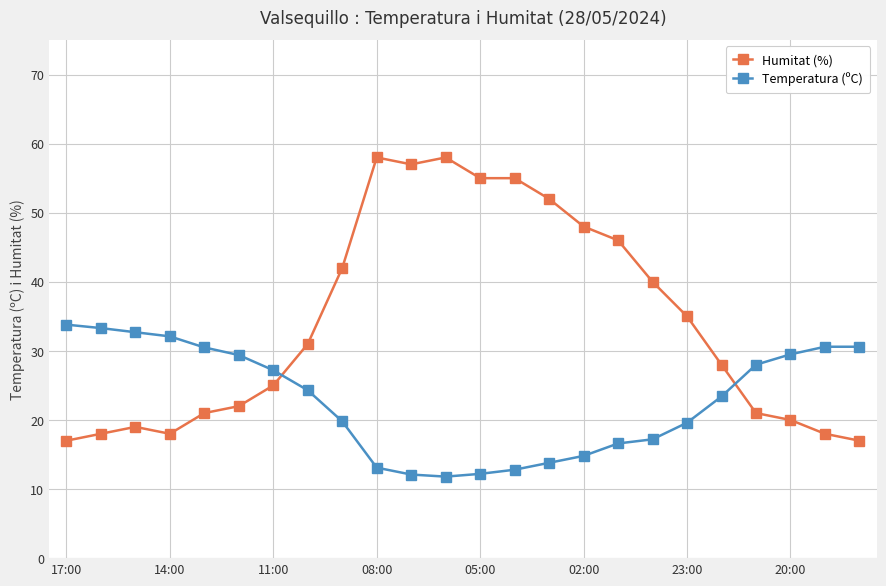

True or false: Humitat (%) has more than 1 points higher than both neighbors.

True